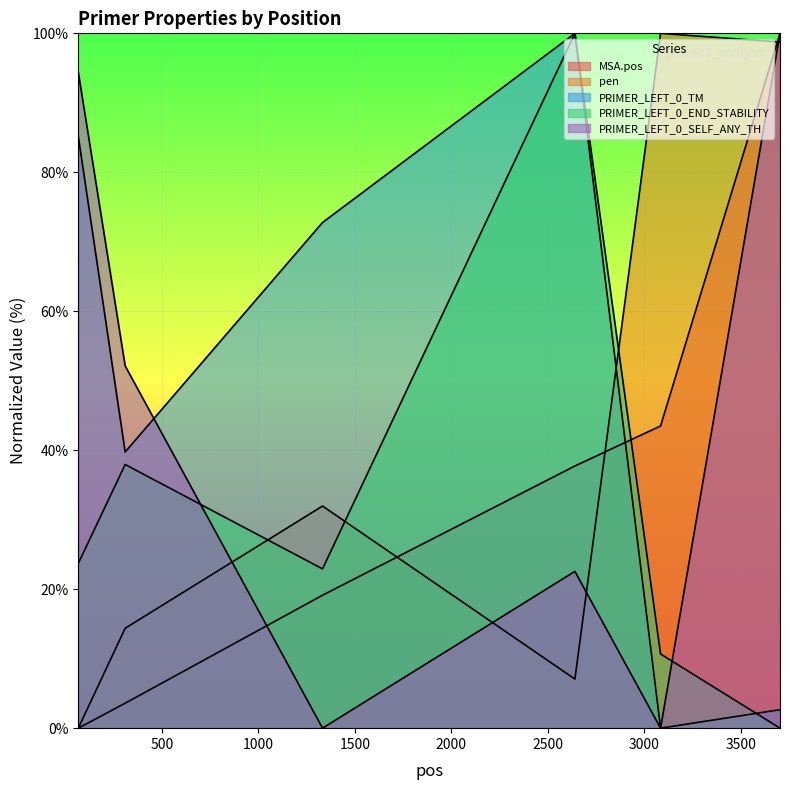

How many lines are shown in the chart?

5